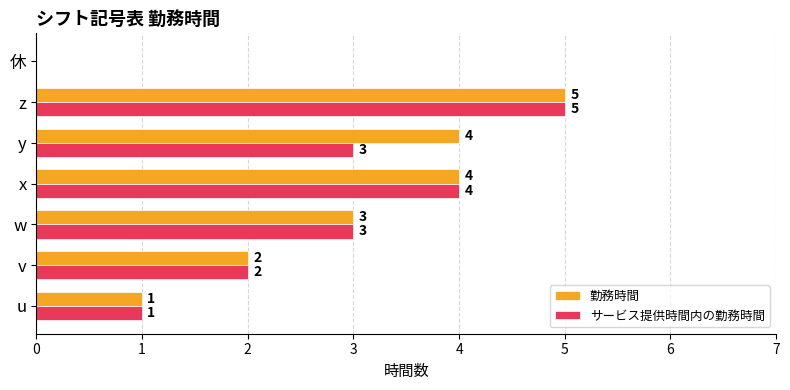

Between y and 休, which series saw the biggest shift?

勤務時間